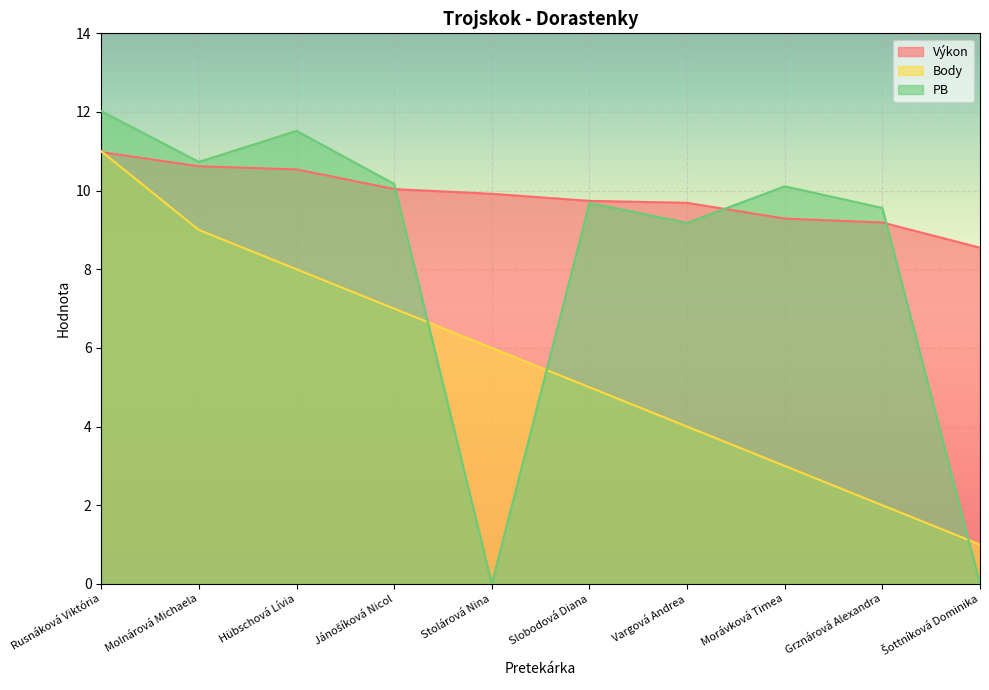

What is the label of the 6th point from the right?

Stolárová Nina